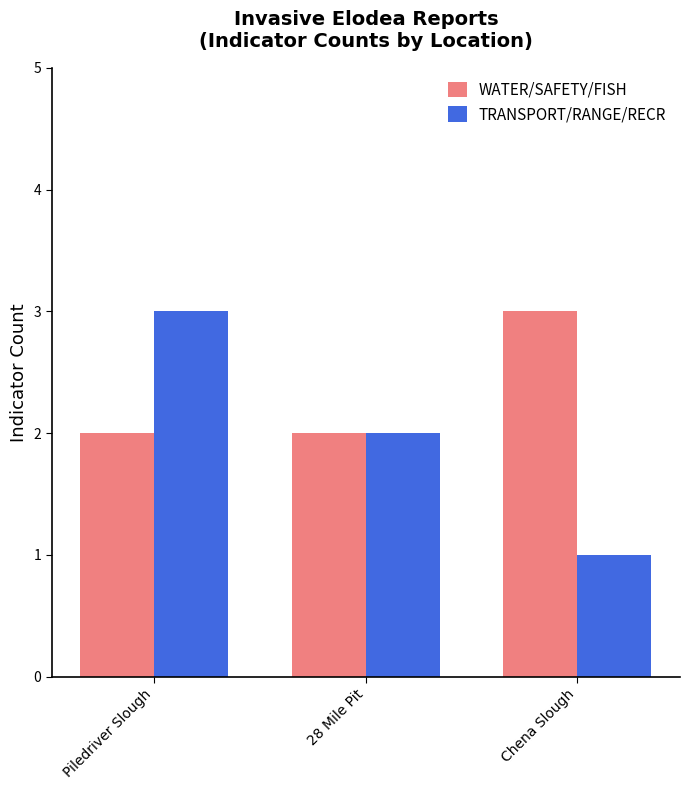

Reading left to right, list all the values displayed in this chart.

WATER/SAFETY/FISH: Piledriver Slough=2	28 Mile Pit=2	Chena Slough=3
TRANSPORT/RANGE/RECR: Piledriver Slough=3	28 Mile Pit=2	Chena Slough=1